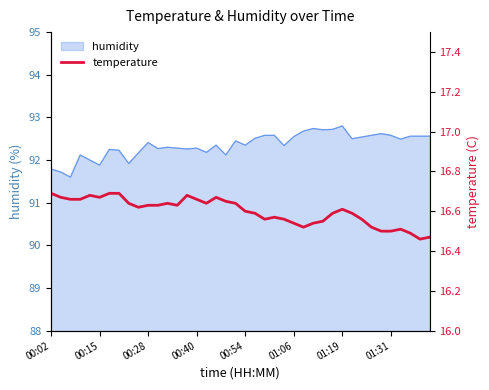

What is the maximum value for humidity?

92.8